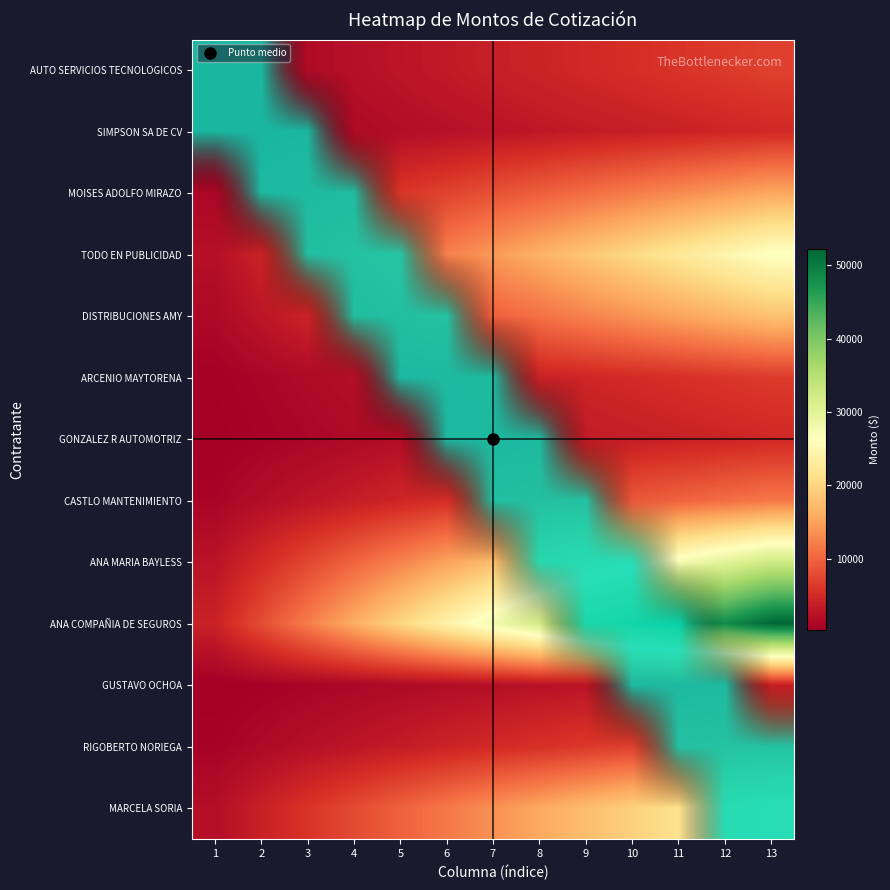

Is the value of CASTLO MANTENIMIENTO at 2 greater than the value of GONZALEZ R AUTOMOTRIZ at 12?

No